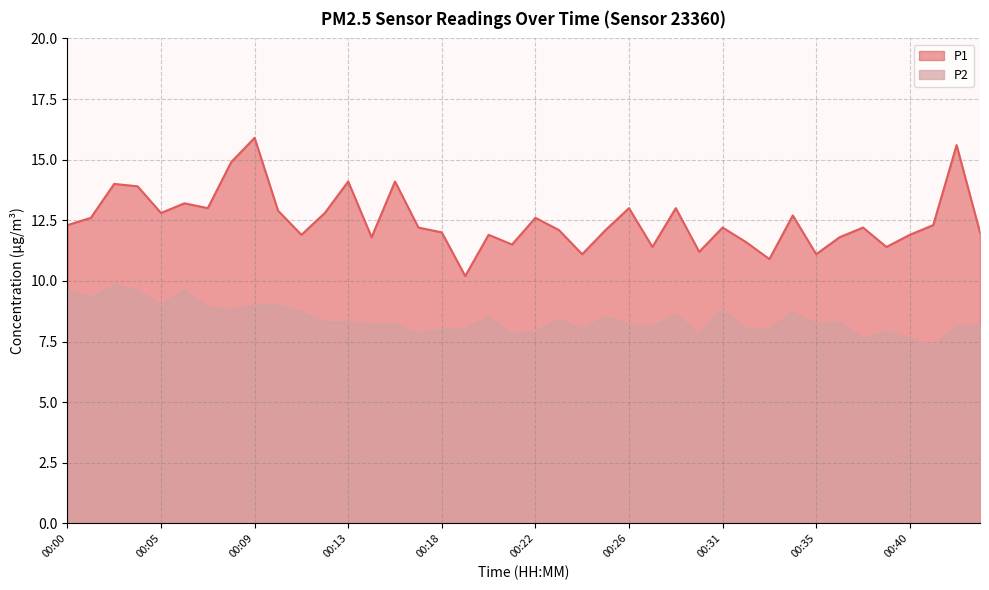

Reading left to right, what are all the values shown in this chart?

P1: 00:00=12.3	00:01=12.6	00:03=14.0	00:04=13.9	00:05=12.8	00:06=13.2	00:07=13.0	00:08=14.9	00:09=15.9	00:10=12.9	00:11=11.9	00:12=12.8	00:13=14.1	00:14=11.8	00:15=14.1	00:17=12.2	00:18=12.0	00:19=10.2	00:20=11.9	00:21=11.5	00:22=12.6	00:23=12.1	00:24=11.1	00:25=12.1	00:26=13.0	00:27=11.4	00:29=13.0	00:30=11.2	00:31=12.2	00:32=11.6	00:33=10.9	00:34=12.7	00:35=11.1	00:36=11.8	00:37=12.2	00:38=11.4	00:40=11.9	00:41=12.3	00:42=15.6	00:43=12.0
P2: 00:00=9.6	00:01=9.3	00:03=9.8	00:04=9.6	00:05=9.0	00:06=9.6	00:07=8.9	00:08=8.8	00:09=9.0	00:10=9.0	00:11=8.7	00:12=8.3	00:13=8.3	00:14=8.2	00:15=8.2	00:17=7.8	00:18=8.0	00:19=8.0	00:20=8.5	00:21=7.8	00:22=7.9	00:23=8.4	00:24=8.0	00:25=8.5	00:26=8.2	00:27=8.1	00:29=8.6	00:30=7.8	00:31=8.8	00:32=8.0	00:33=8.0	00:34=8.7	00:35=8.2	00:36=8.3	00:37=7.6	00:38=7.9	00:40=7.6	00:41=7.3	00:42=8.1	00:43=8.2